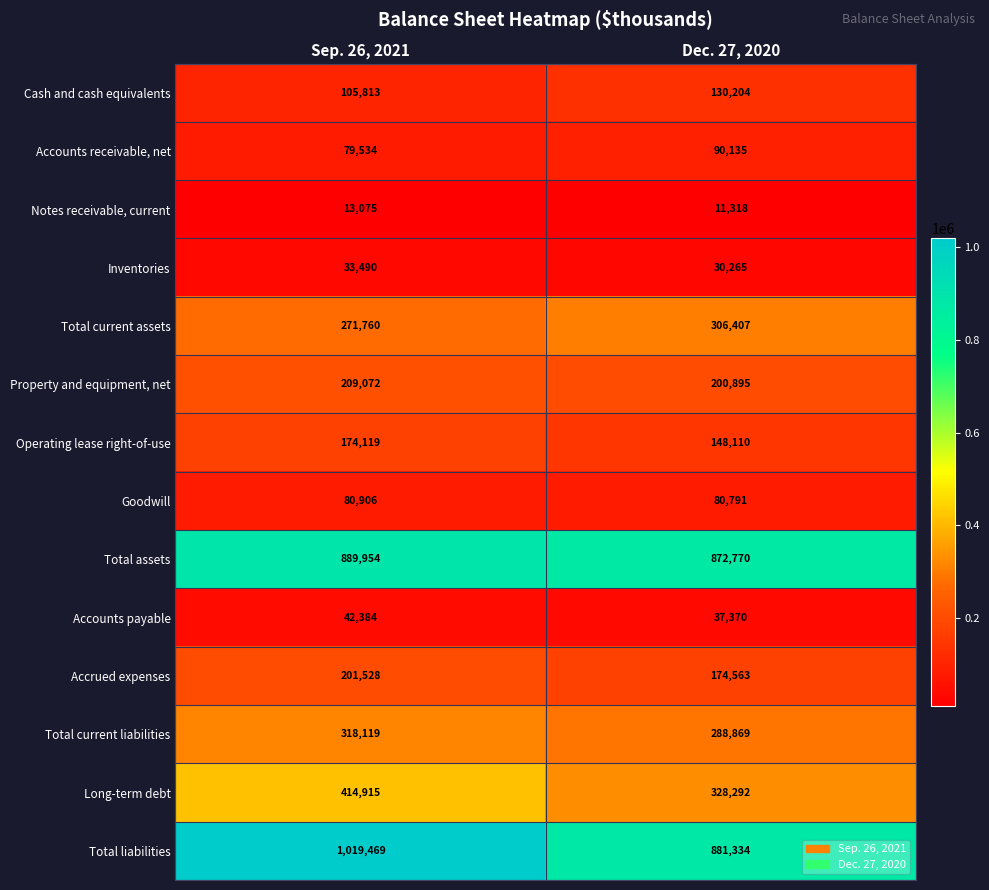

What is the difference between the highest and lowest values at Sep. 26, 2021?

1006394